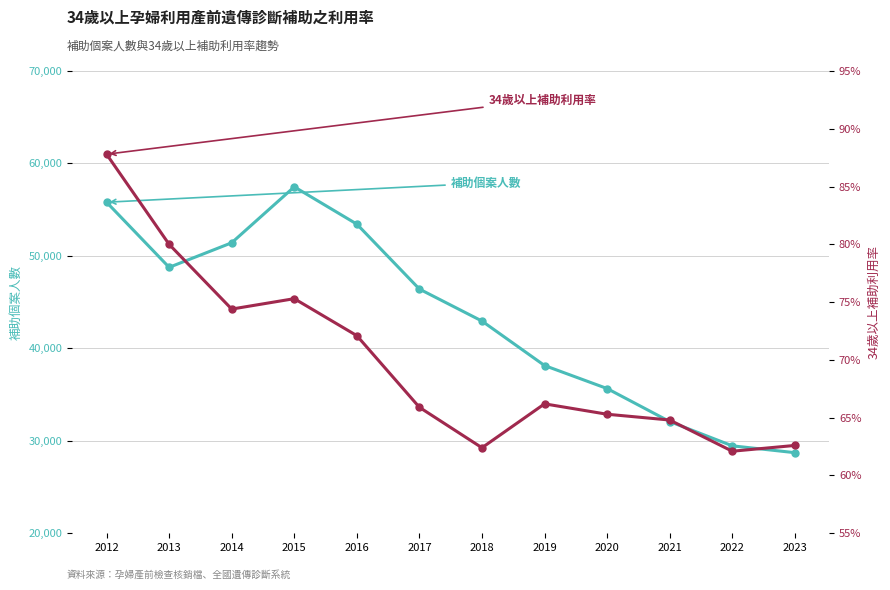

What is the average value of the 補助個案人數 series?

43360.8